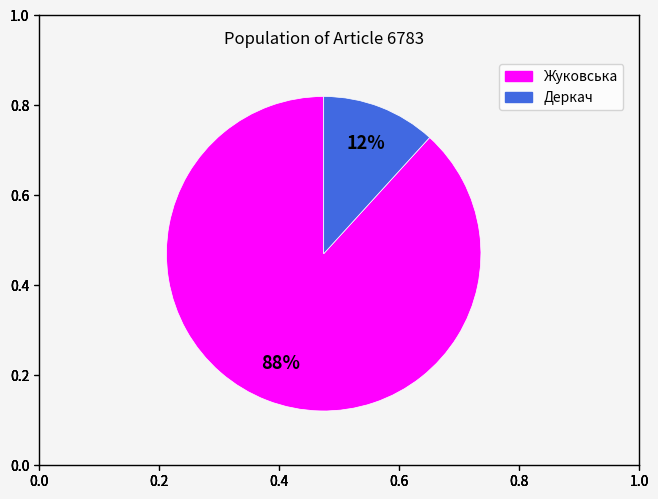

The Деркач slice represents 23% of the pie. True or false?

False